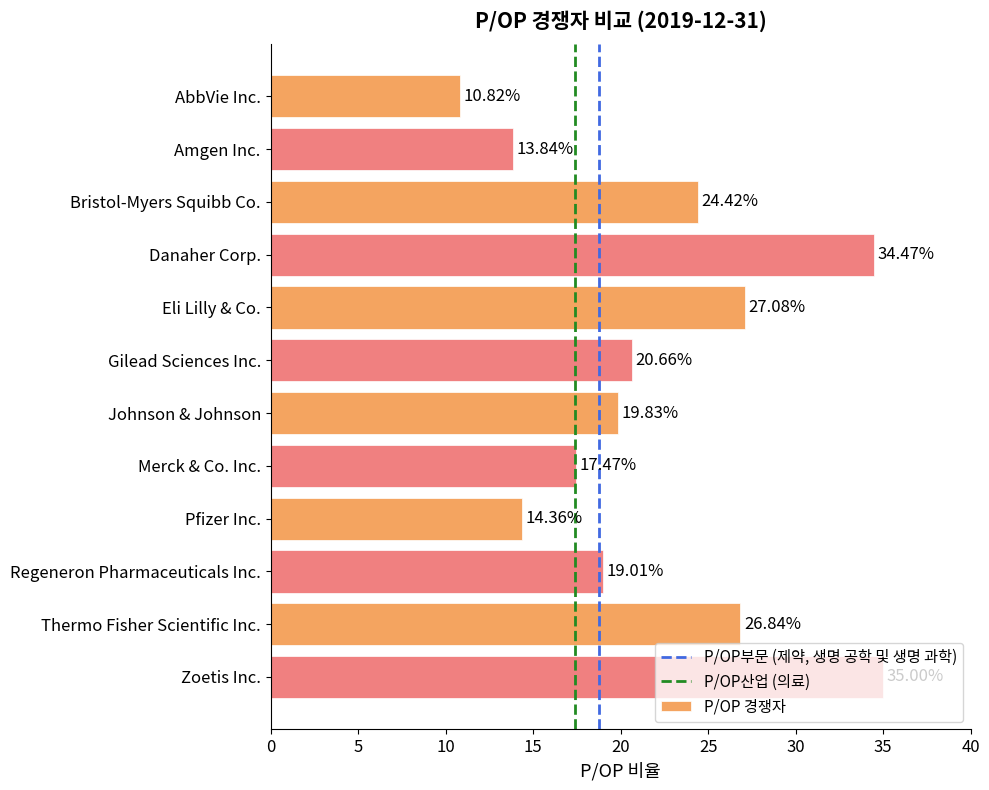

What is the label of the 5th bar from the top?

Eli Lilly & Co.